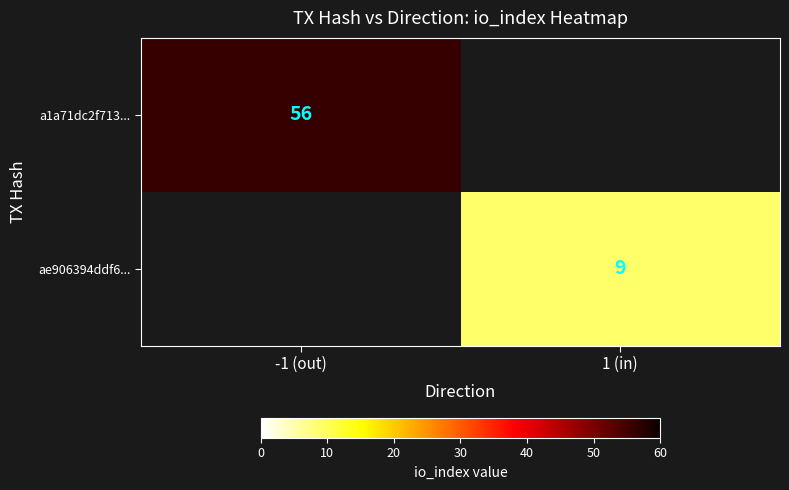

What is the minimum value shown in the chart?

9.0